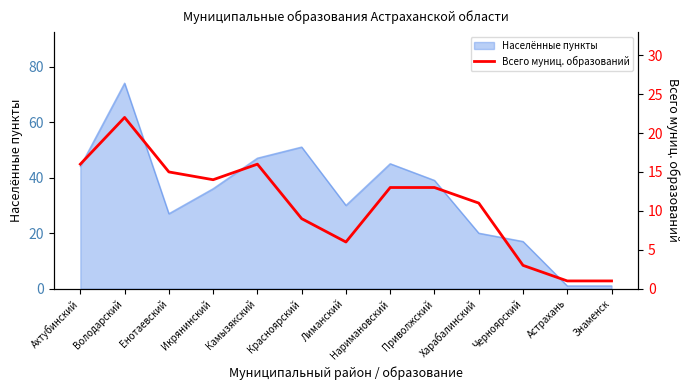

True or false: Населённые пункты has a value of 39 at Приволжский.

True